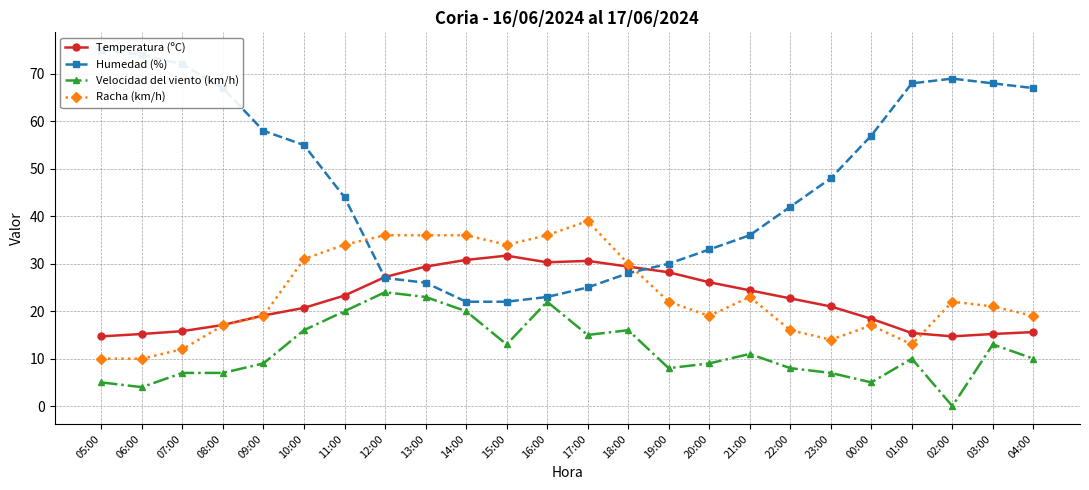

What are all the series names shown in the legend?

Temperatura (ºC), Humedad (%), Velocidad del viento (km/h), Racha (km/h)